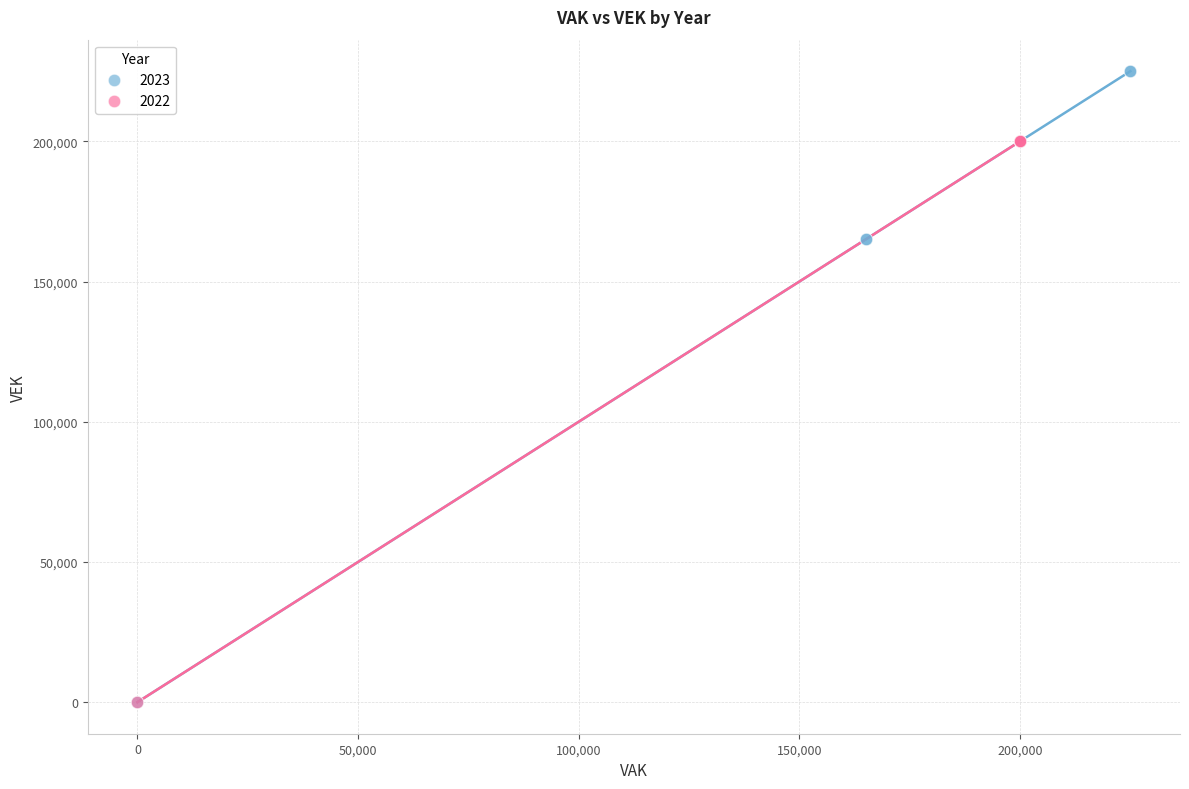

Which series has the largest Y range (max minus min)?

2023